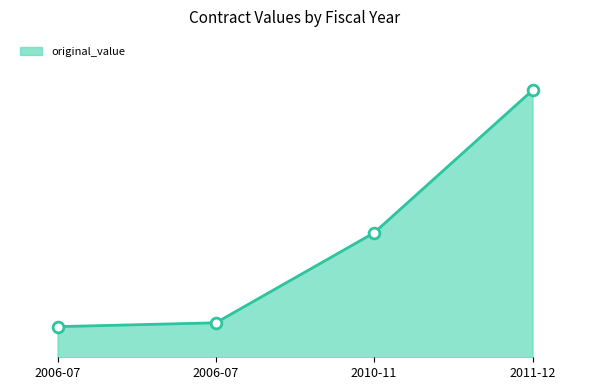

Between 2011-12 and 2006-07, which is larger?

2011-12